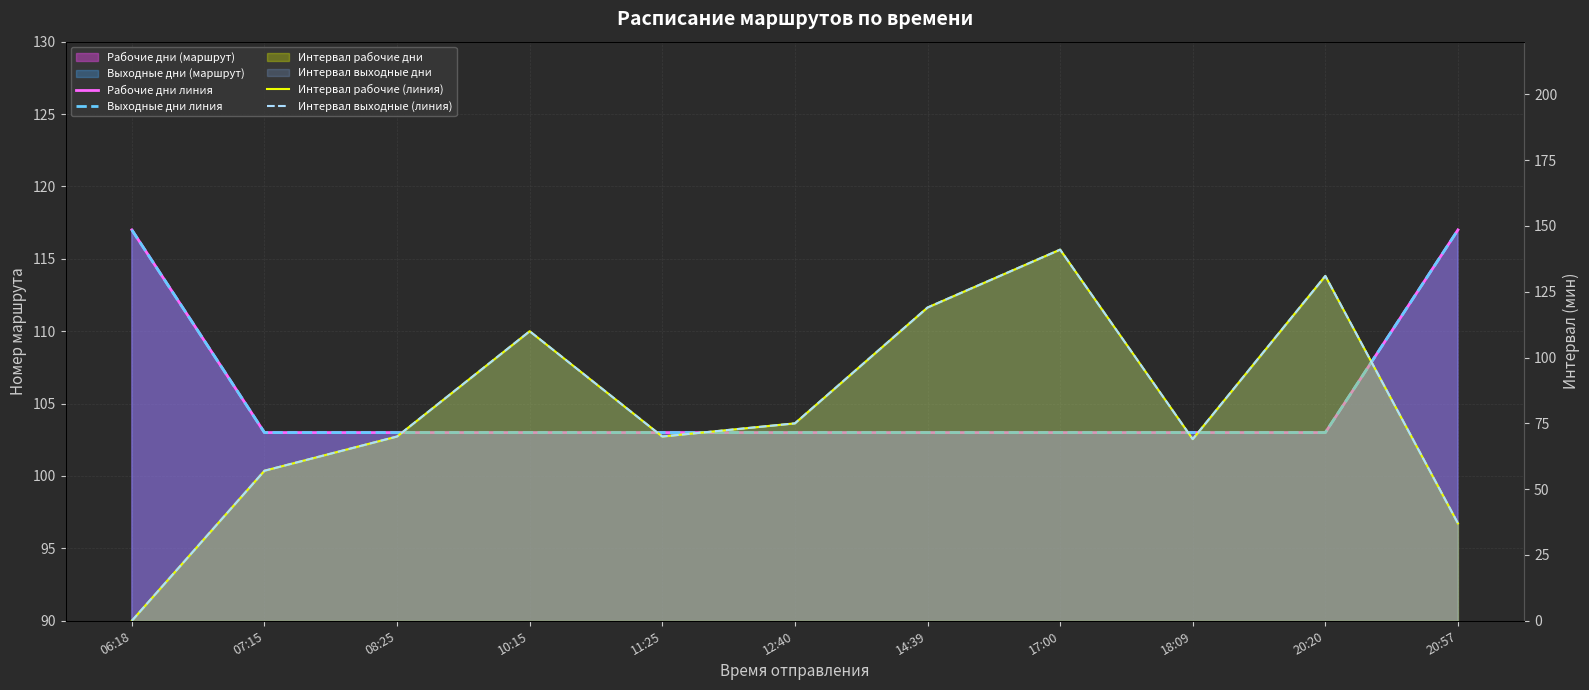

True or false: Интервал рабочие (линия) and Интервал выходные (линия) intersect in this chart.

False